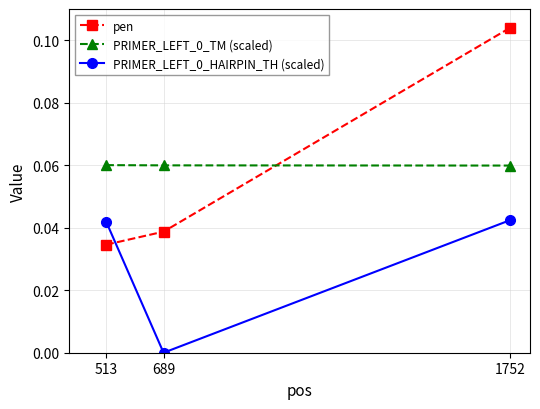

Which category has the highest value across all series?

1752